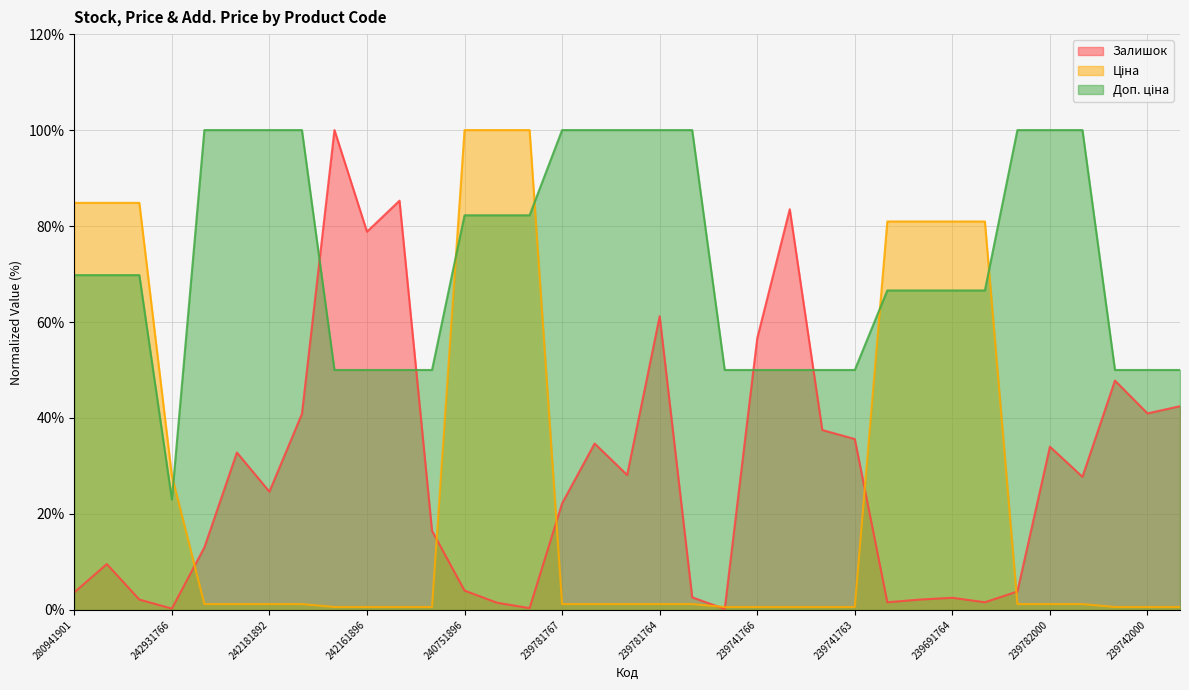

How many times do Залишок and Ціна cross each other?

7